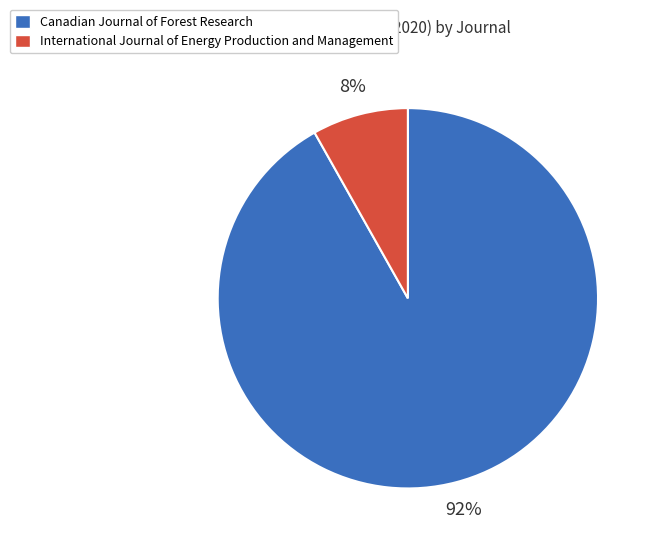

True or false: International Journal of Energy Production and Management accounts for 16% of the total.

False